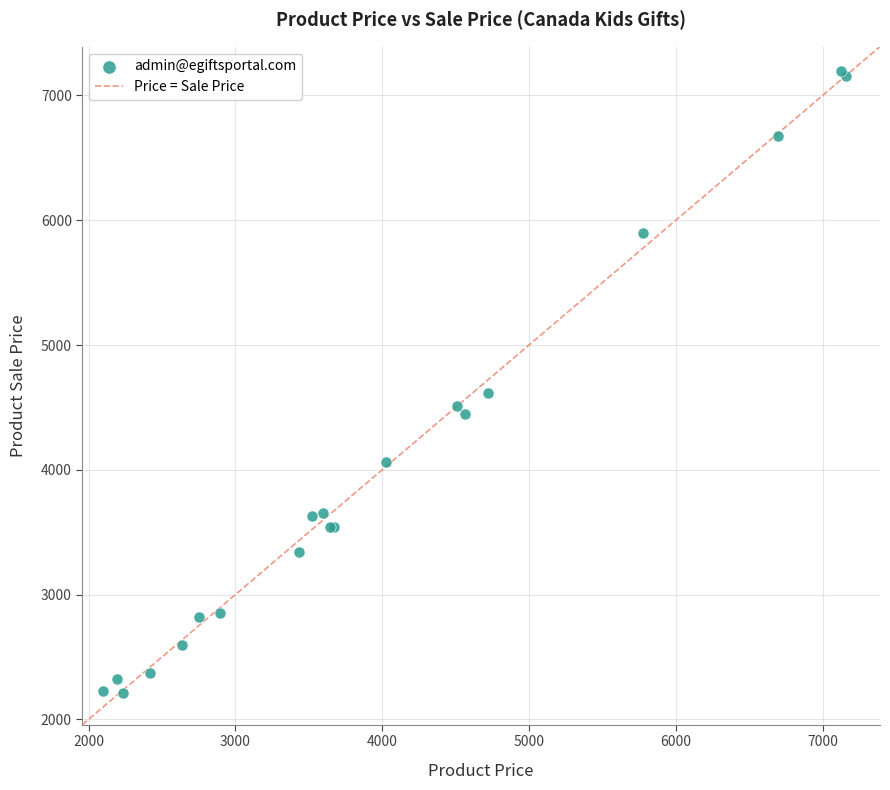

What Y value in the scatter plot is closest to 4704?

4619.0